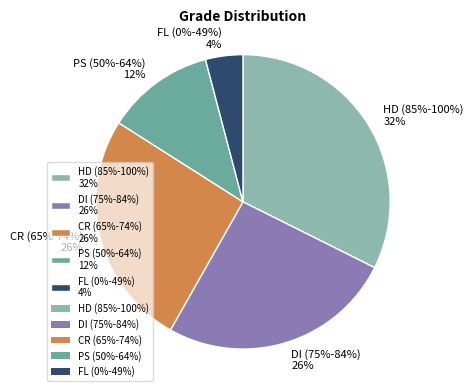

To the nearest percent, what is the difference between the largest and smallest slice percentages?

28%